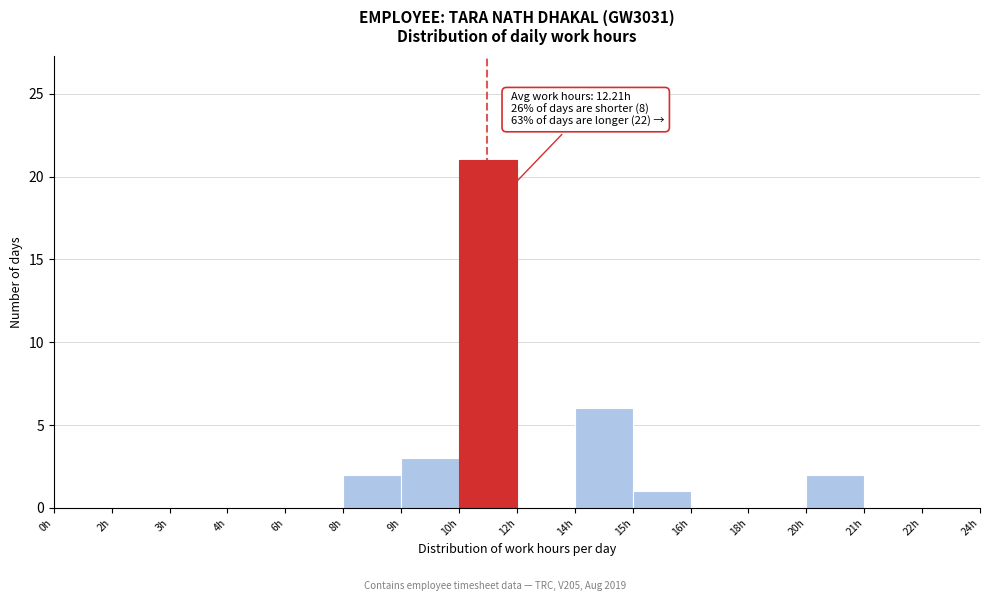

Reading right to left, list all the values displayed in this chart.

22h=0	21h=0	20h=2	18h=0	16h=0	15h=1	14h=6	12h=0	10h=21	9h=3	8h=2	6h=0	4h=0	3h=0	2h=0	0h=0